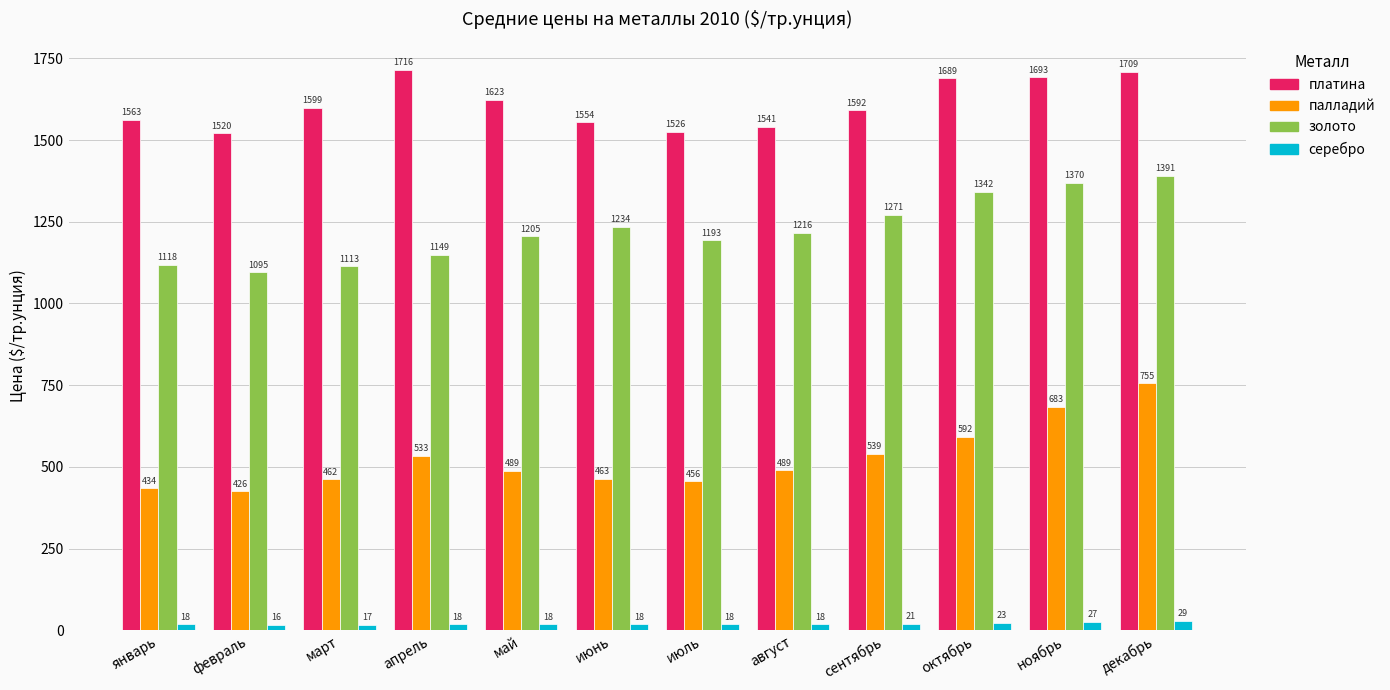

At сентябрь, list the series in order from largest to smallest.

платина, золото, палладий, серебро